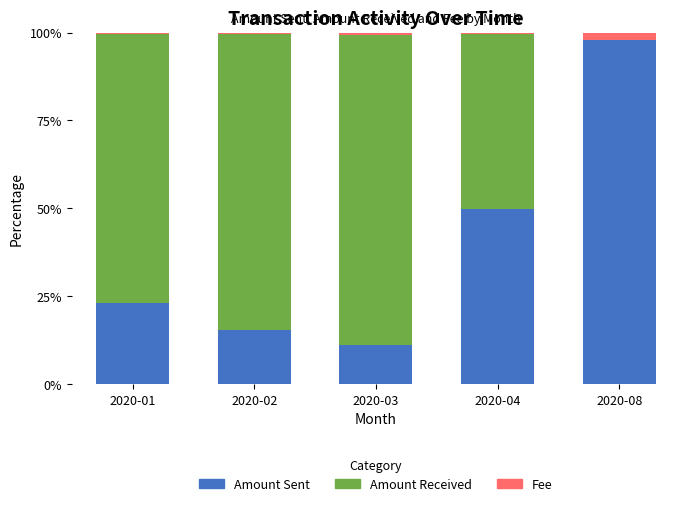

What is the total value across all series at 2020-08?

100.0